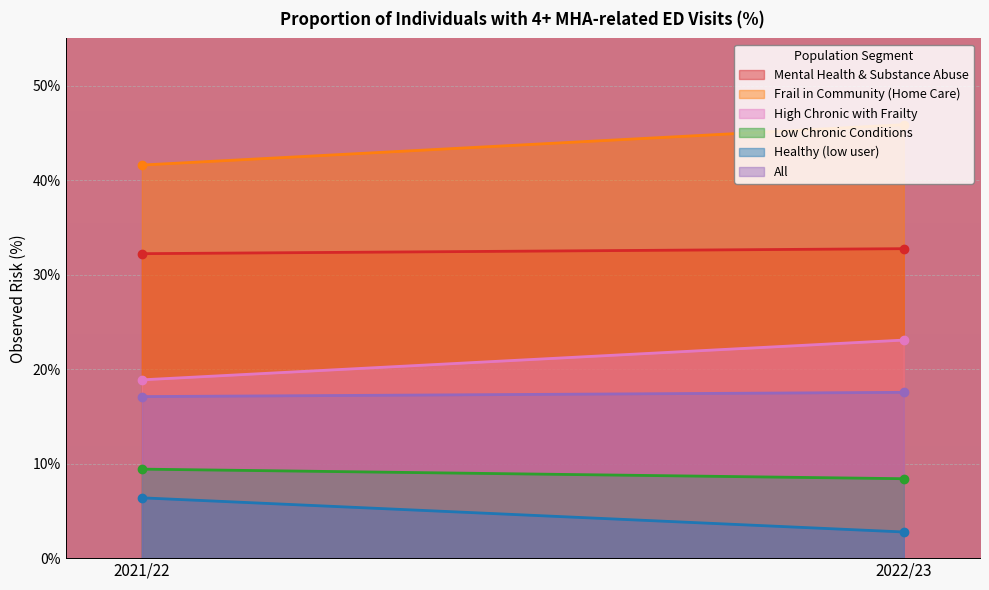

Count the Low Chronic Conditions values in the range 8 to 9.

1